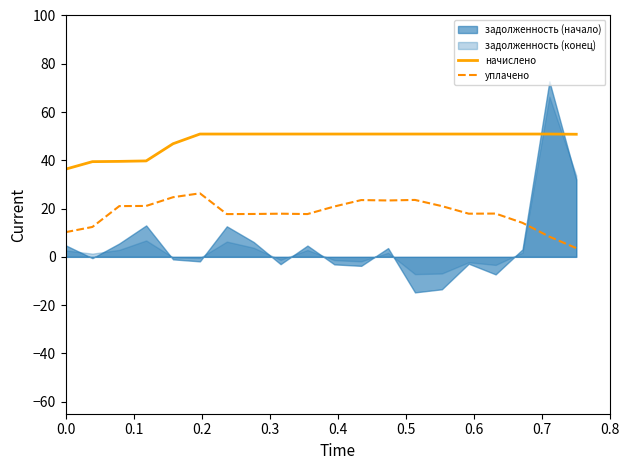

What is the sum of all начислено values?

965.1